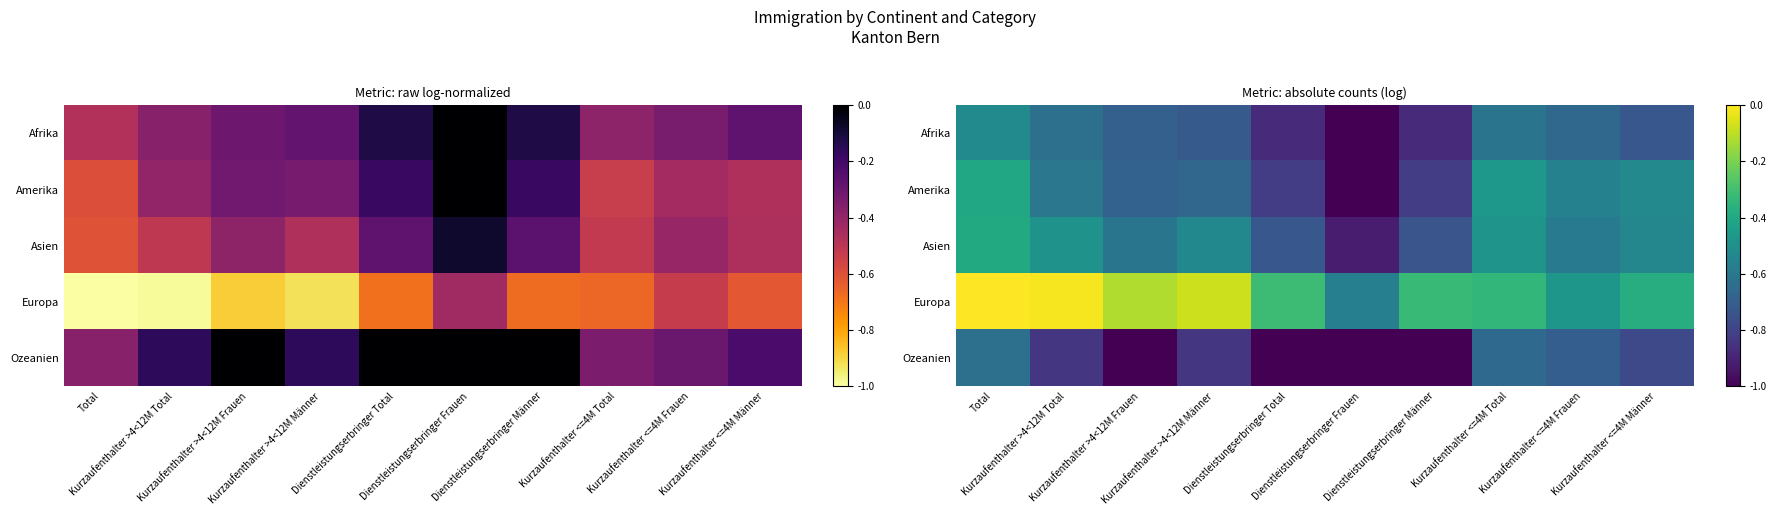

List the labels in order of Afrika value, smallest first.

Dienstleistungserbringer Frauen, Dienstleistungserbringer Total, Dienstleistungserbringer Männer, Kurzaufenthalter <=4M Männer, Kurzaufenthalter >4<12M Männer, Kurzaufenthalter >4<12M Frauen, Kurzaufenthalter <=4M Frauen, Kurzaufenthalter >4<12M Total, Kurzaufenthalter <=4M Total, Total